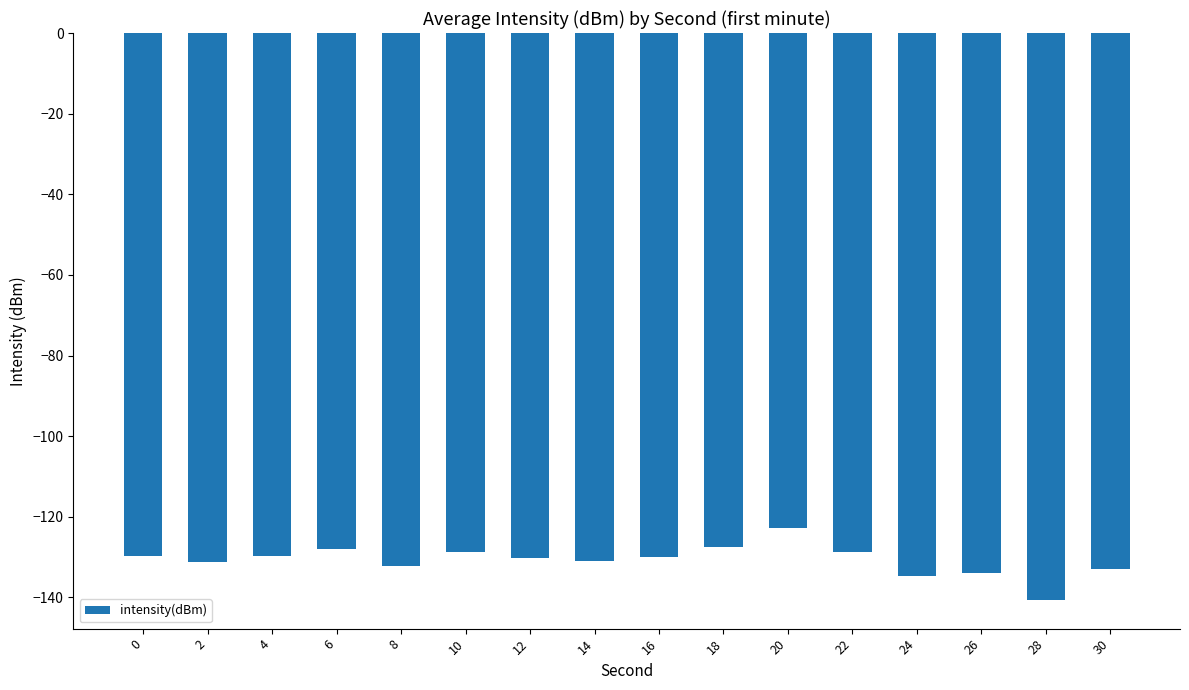

What is the change in value from 20 to 30?

-10.2